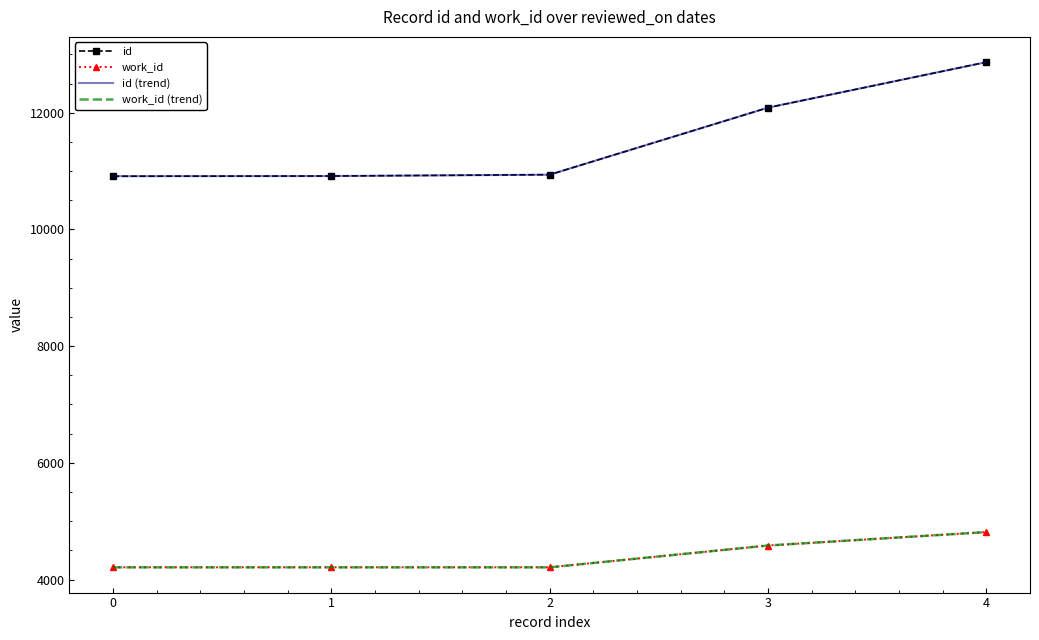

How many lines are shown in the chart?

4